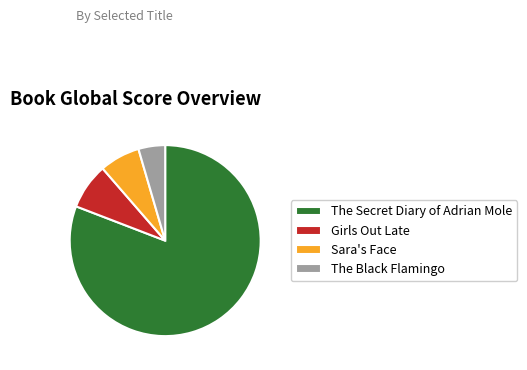

Approximately how many times larger is the value at The Secret Diary of Adrian Mole compared to The Black Flamingo?

17.9